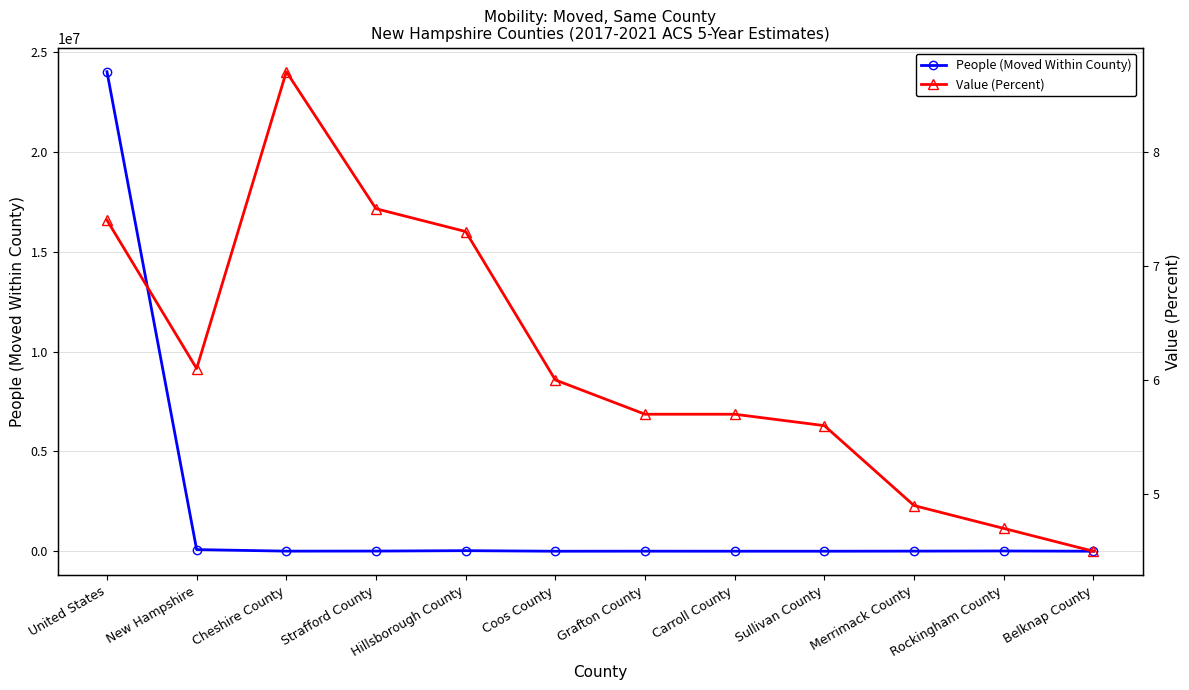

What are all the series names shown in the legend?

People (Moved Within County), Value (Percent)